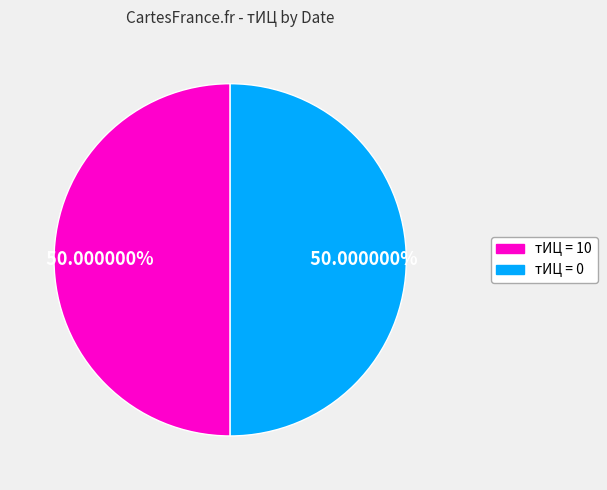

Do тИЦ = 0 and тИЦ = 10 together represent more than half of the pie?

Yes